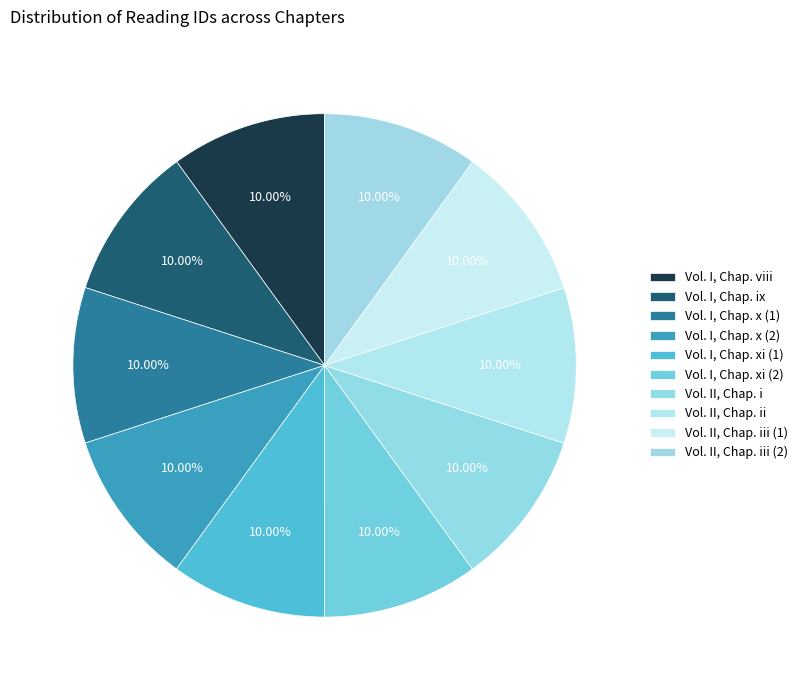

What percentage is the Vol. I, Chap. x (1) slice, to the nearest percent?

10%